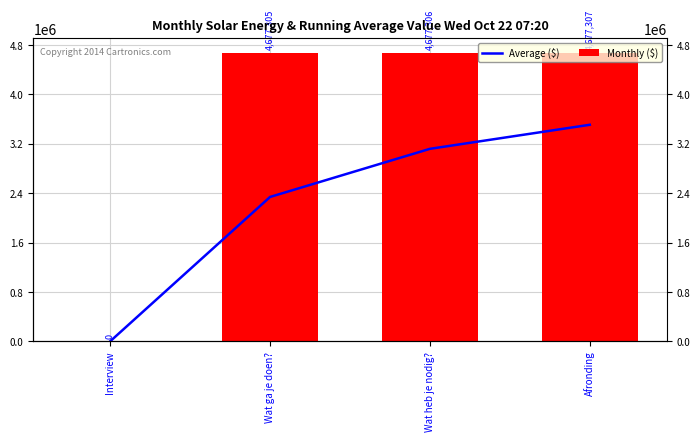

Is it true that Monthly ($) equals 4677307.0 at Afronding?

True